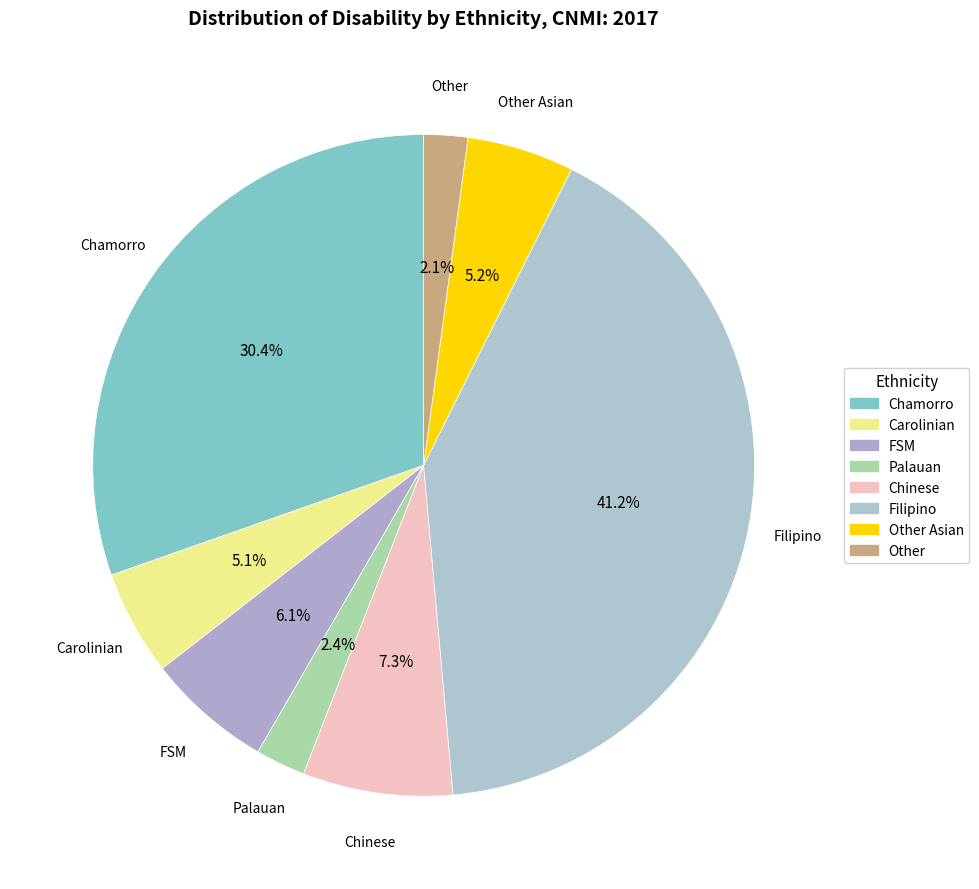

What is the largest slice in the pie chart?

Filipino